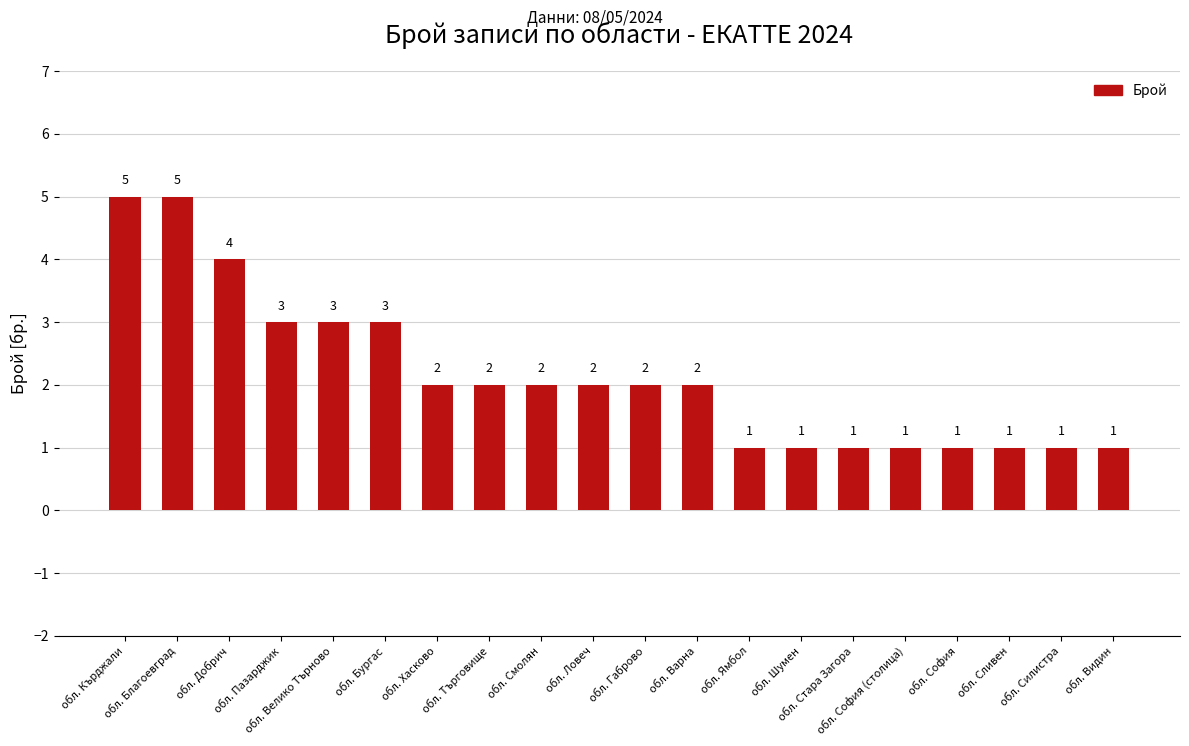

What is the maximum value shown in the chart?

5